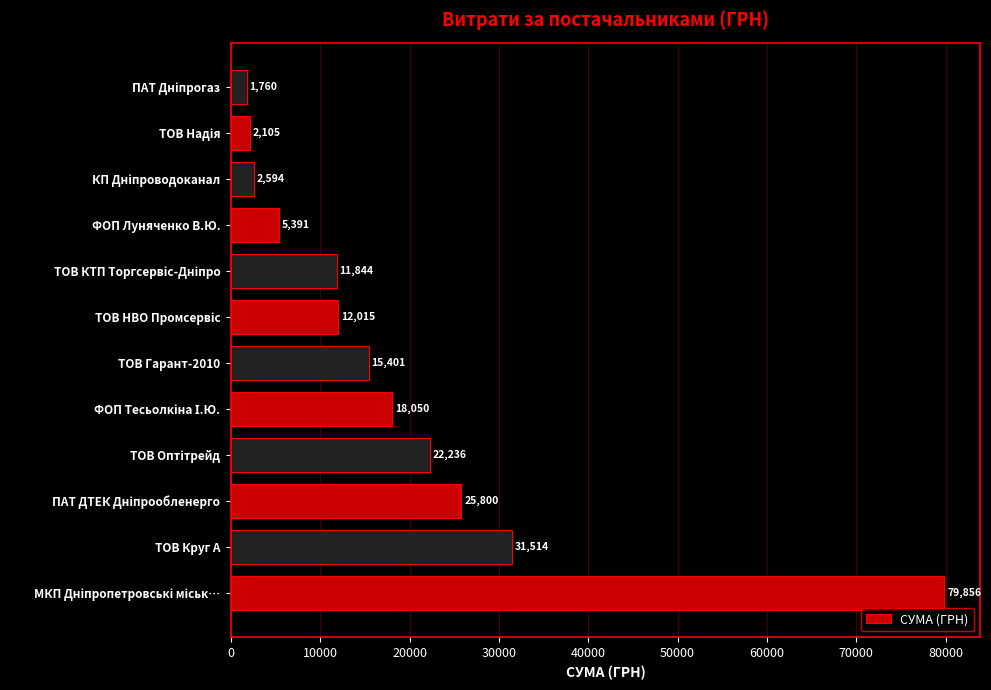

What is the average value?

19047.2